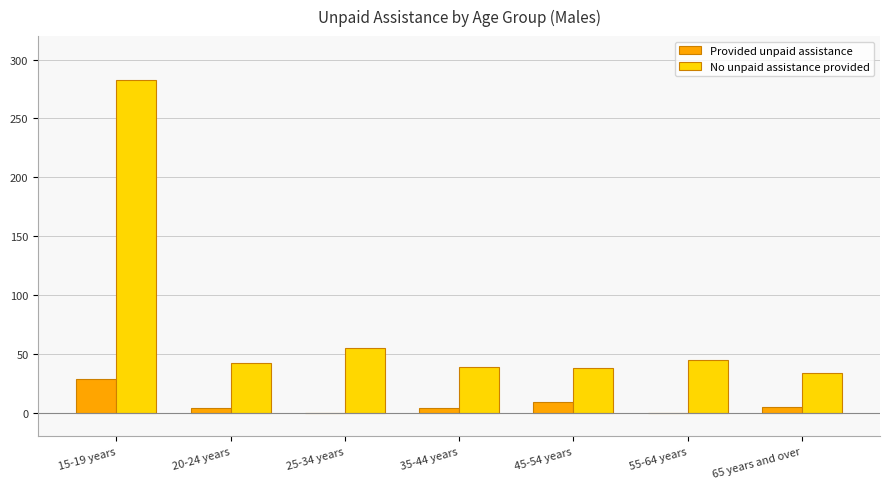

What is the average value of the No unpaid assistance provided series?

77